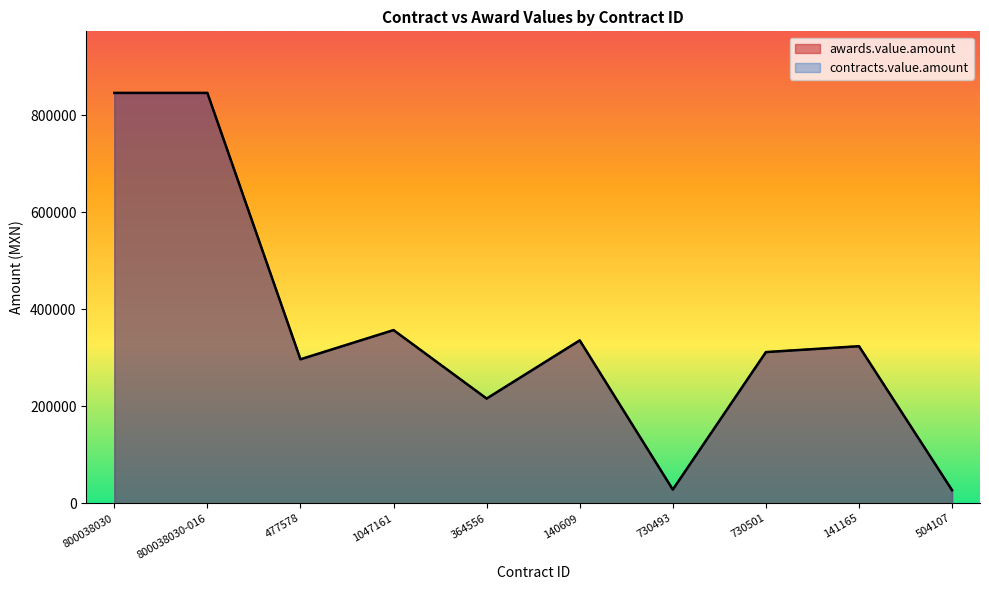

What is the lowest value of the awards.value.amount series?

27000.0